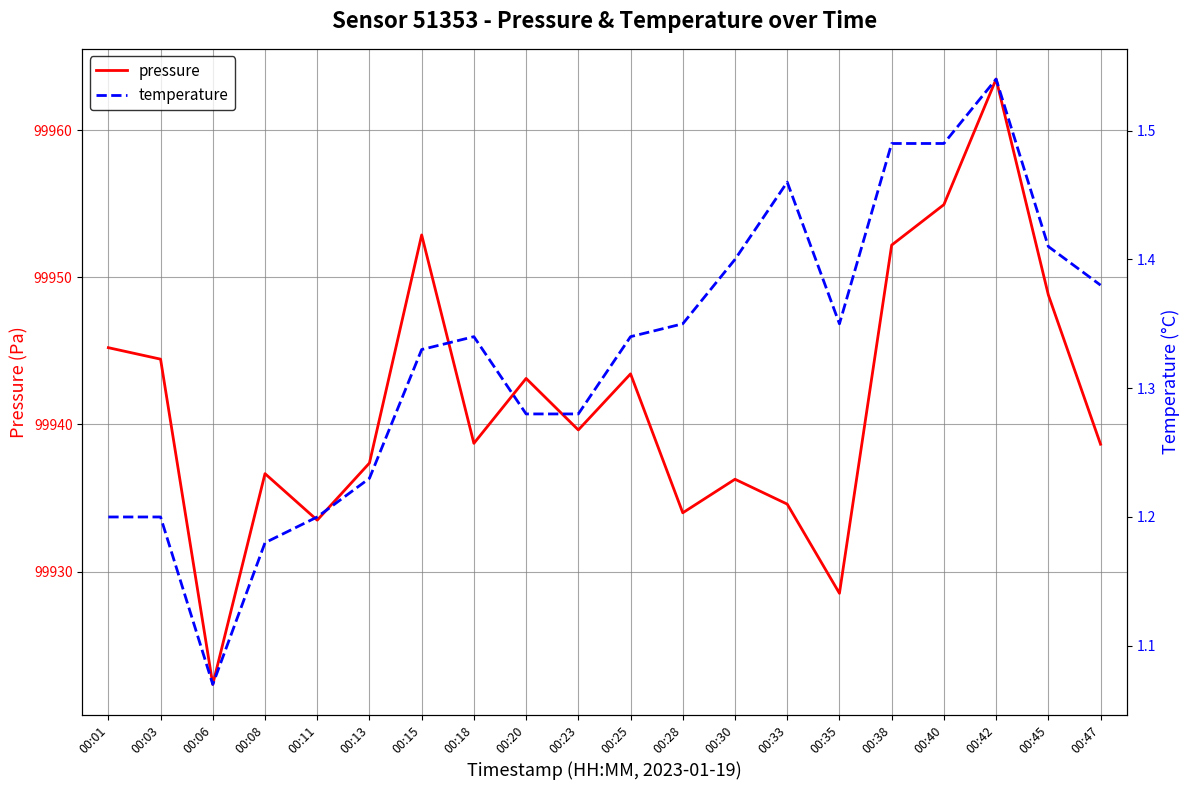

How many data points does each series have?

20